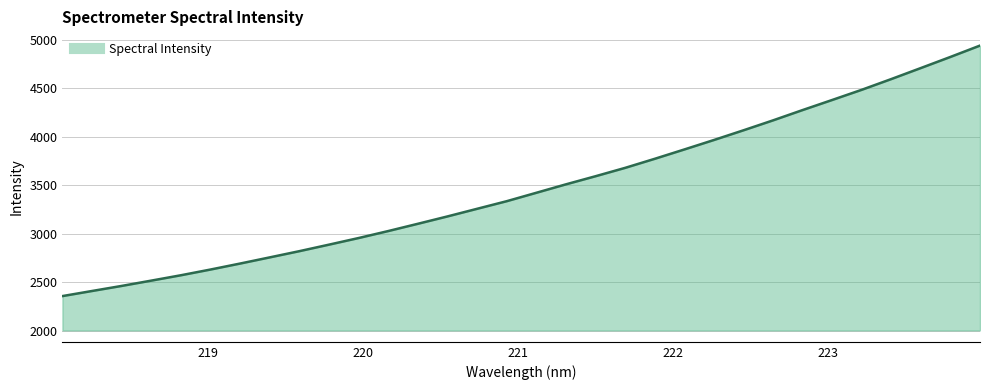

What is the maximum value shown in the chart?

4938.6